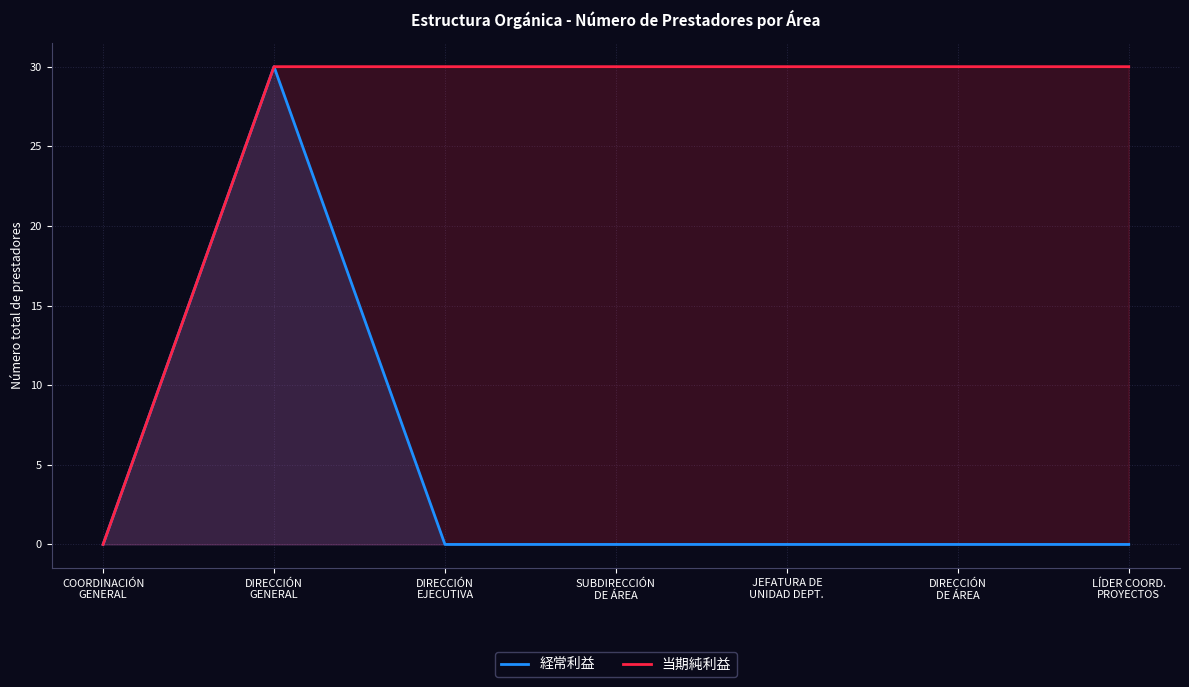

How many lines are shown in the chart?

2